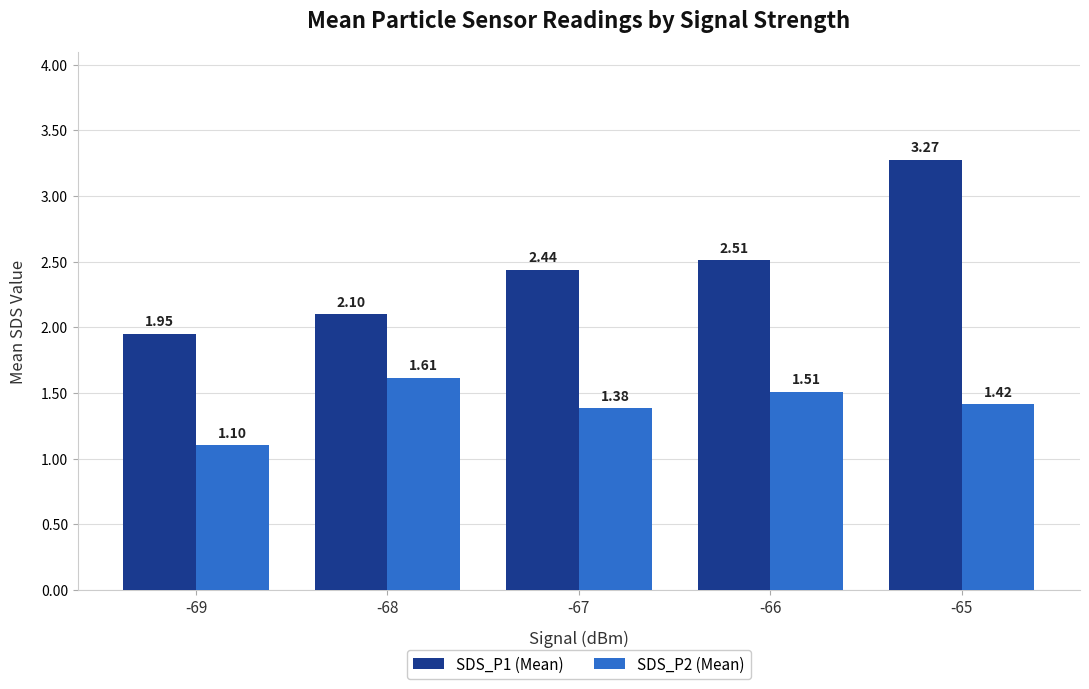

The SDS_P2 (Mean) series shows 0.4 at -69. True or false?

False